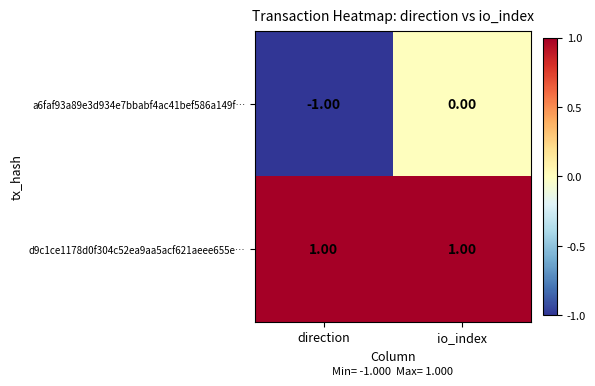

List the series in order of their overall mean, lowest first.

a6faf93a89e3d934e7bbabf4ac41bef586a149f…, d9c1ce1178d0f304c52ea9aa5acf621aeee655e…